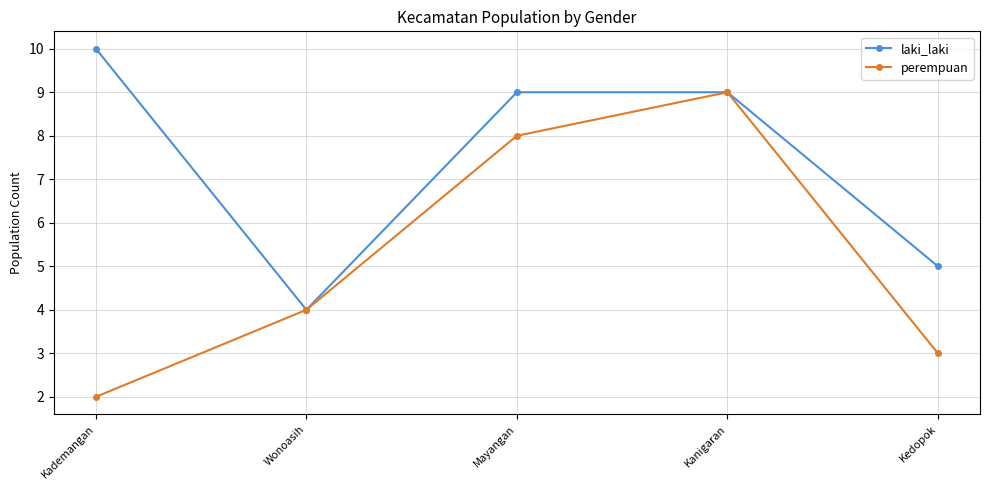

True or false: perempuan has more than 0 points higher than both neighbors.

True